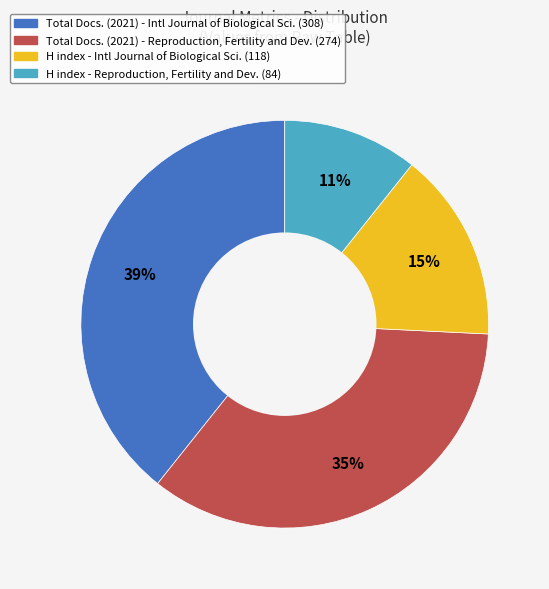

Is there a majority slice in this chart?

No